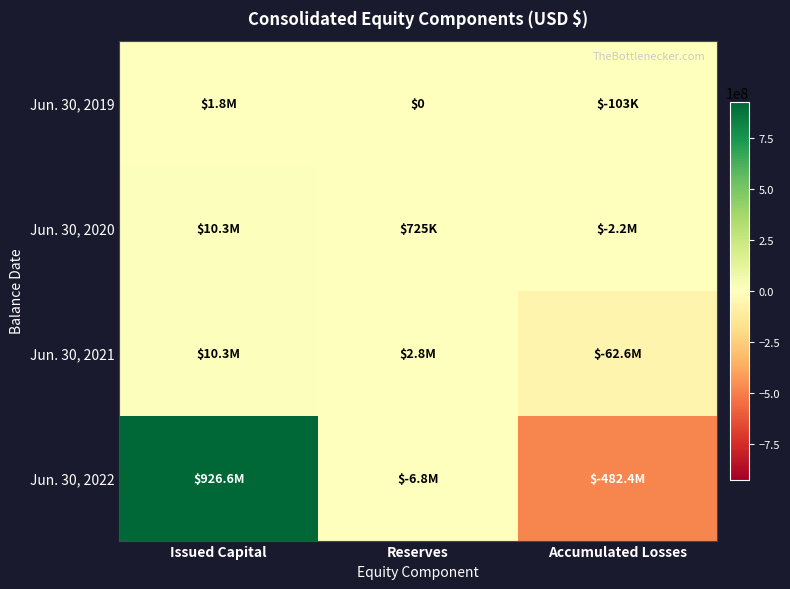

Which category has the highest value in the Jun. 30, 2019 series?

Issued Capital